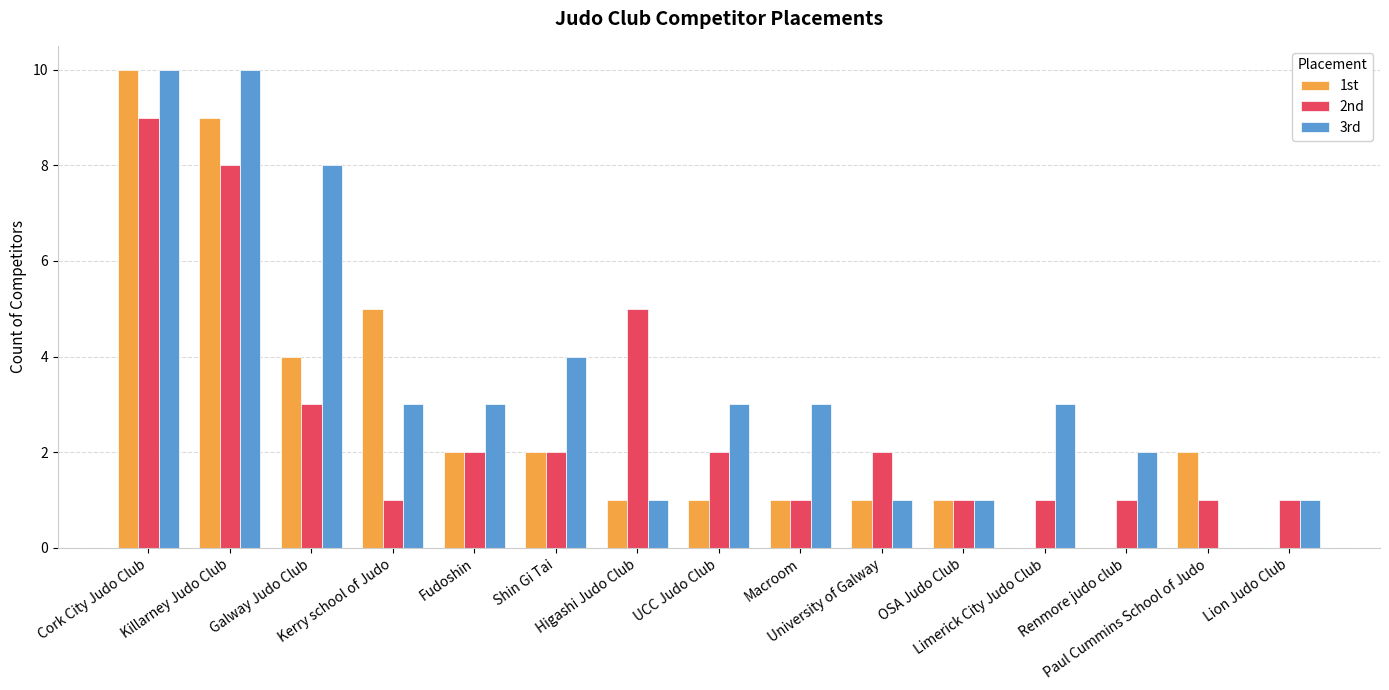

How many 3rd values are between 1 and 4?

11